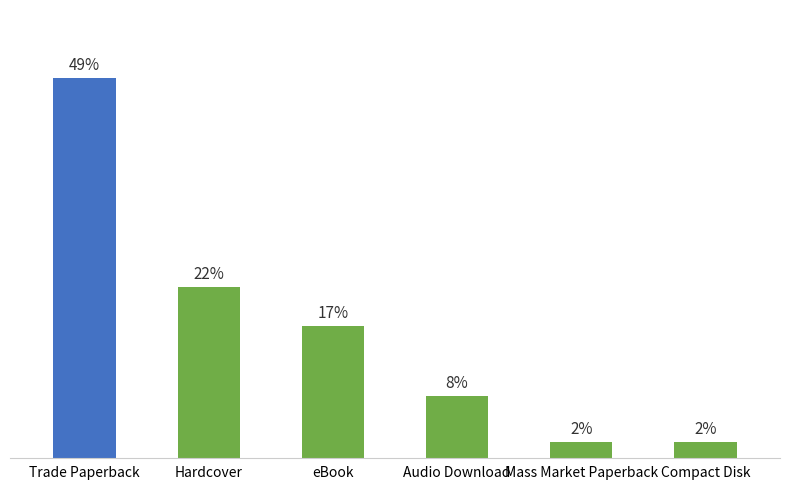

Which category has the highest value across all series?

Trade Paperback